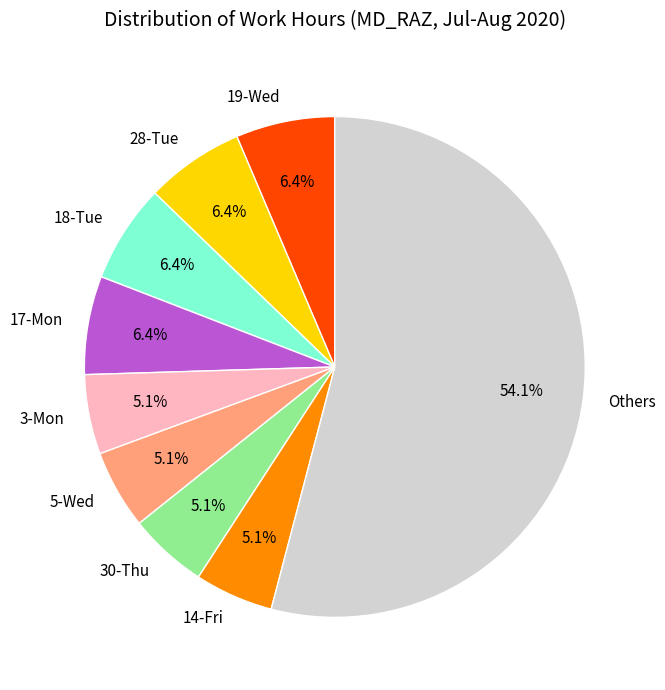

Does any single category account for the majority?

Yes